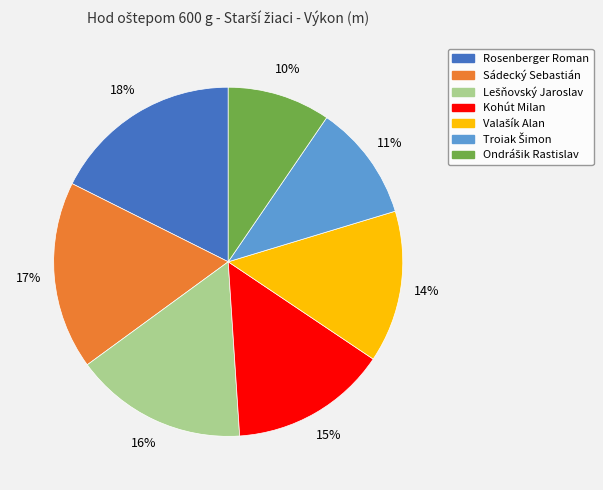

True or false: Sádecký Sebastián accounts for 7% of the total.

False